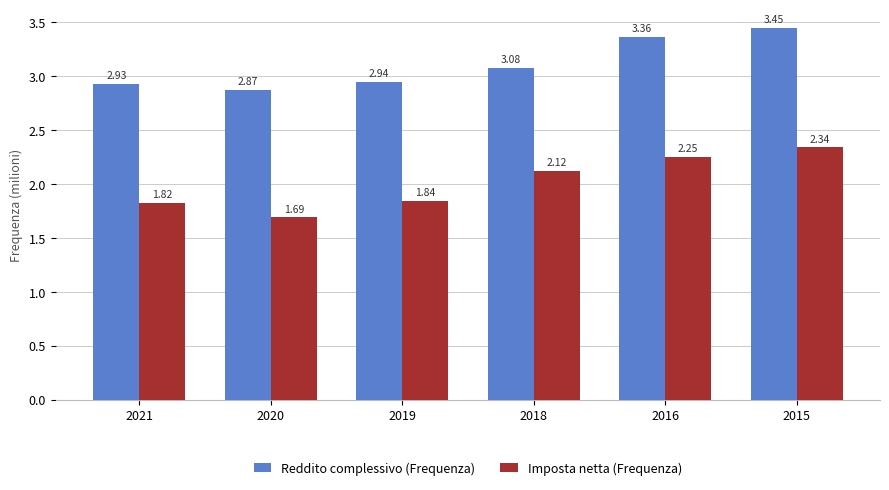

What is the difference between the maximum and minimum values in the Imposta netta (Frequenza) series?

0.6